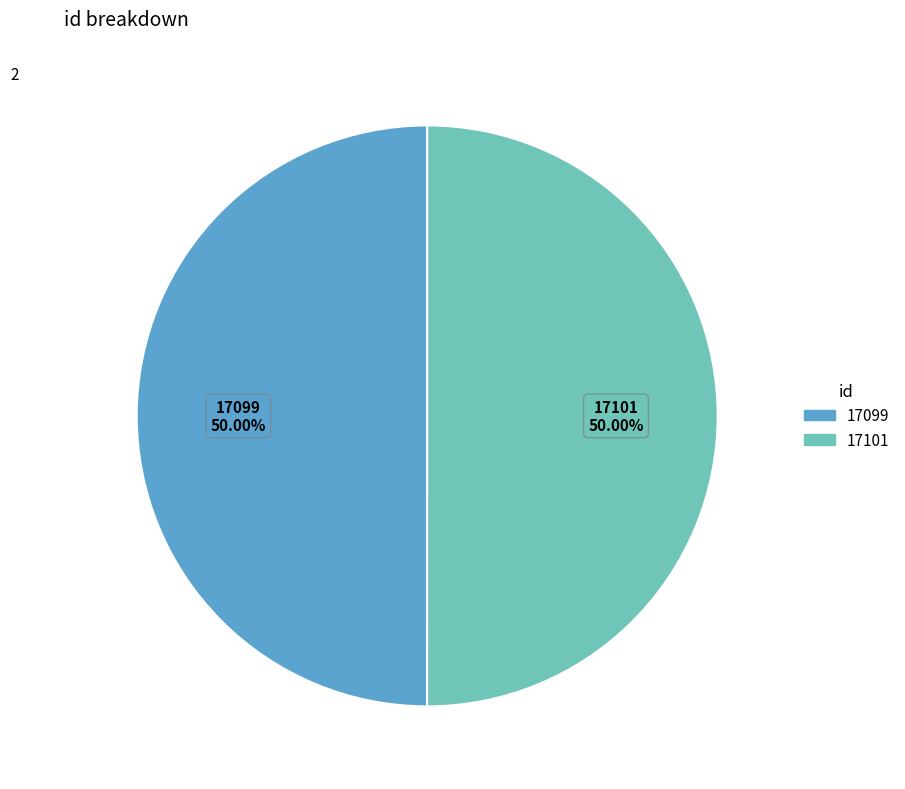

Approximately how many times larger is the value at 17101 compared to 17099?

1.0